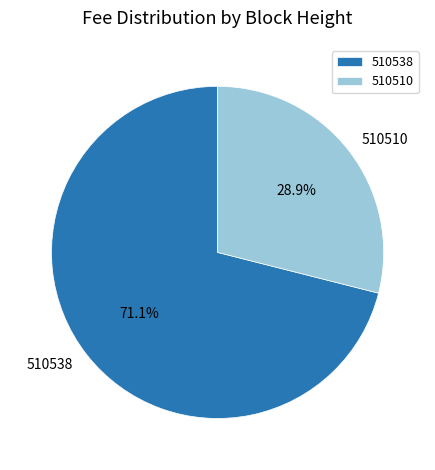

True or false: 510538 accounts for 85% of the total.

False